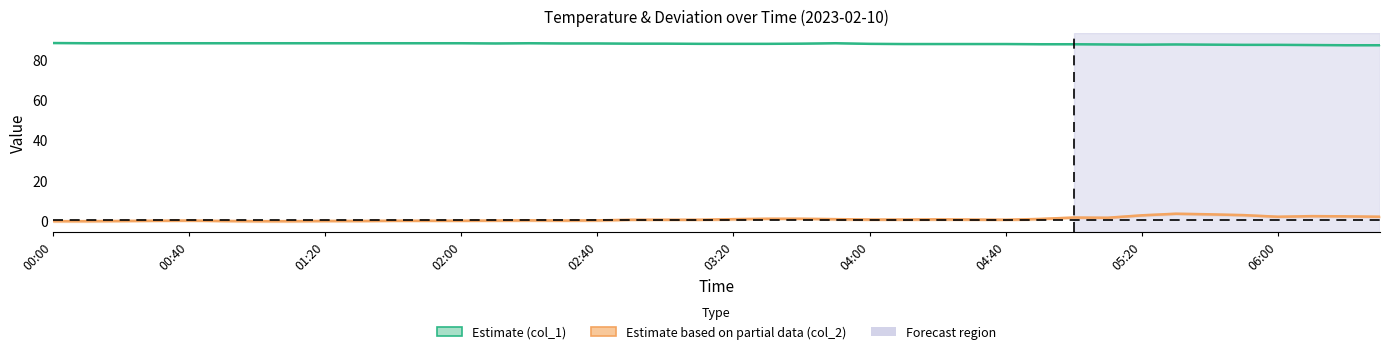

The value of Estimate based on partial data (col_2) at 26 is 0.5. True or false?

True